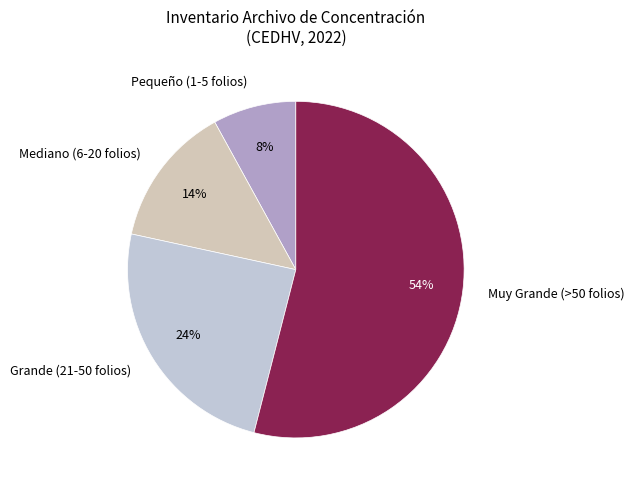

To the nearest percent, what is the difference between the largest and smallest slice percentages?

46%